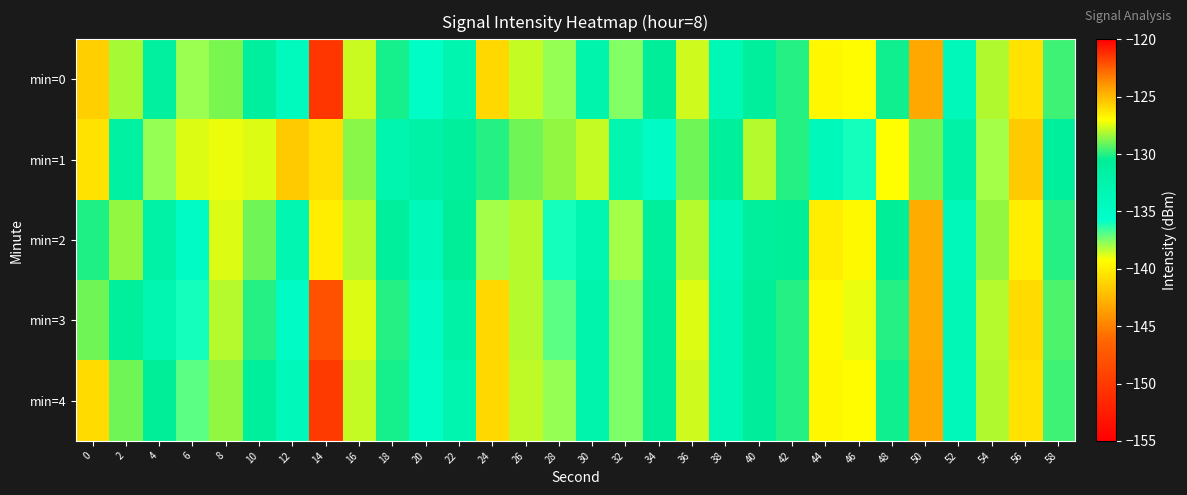

Rank the series at 0 from lowest to highest value.

min=1, min=2, min=3, min=4, min=0